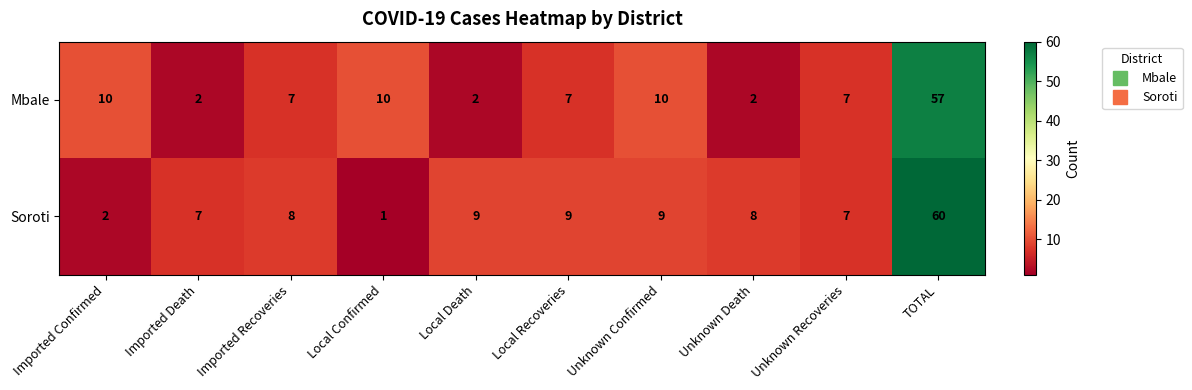

Rank the series by their average value, from highest to lowest.

Soroti, Mbale